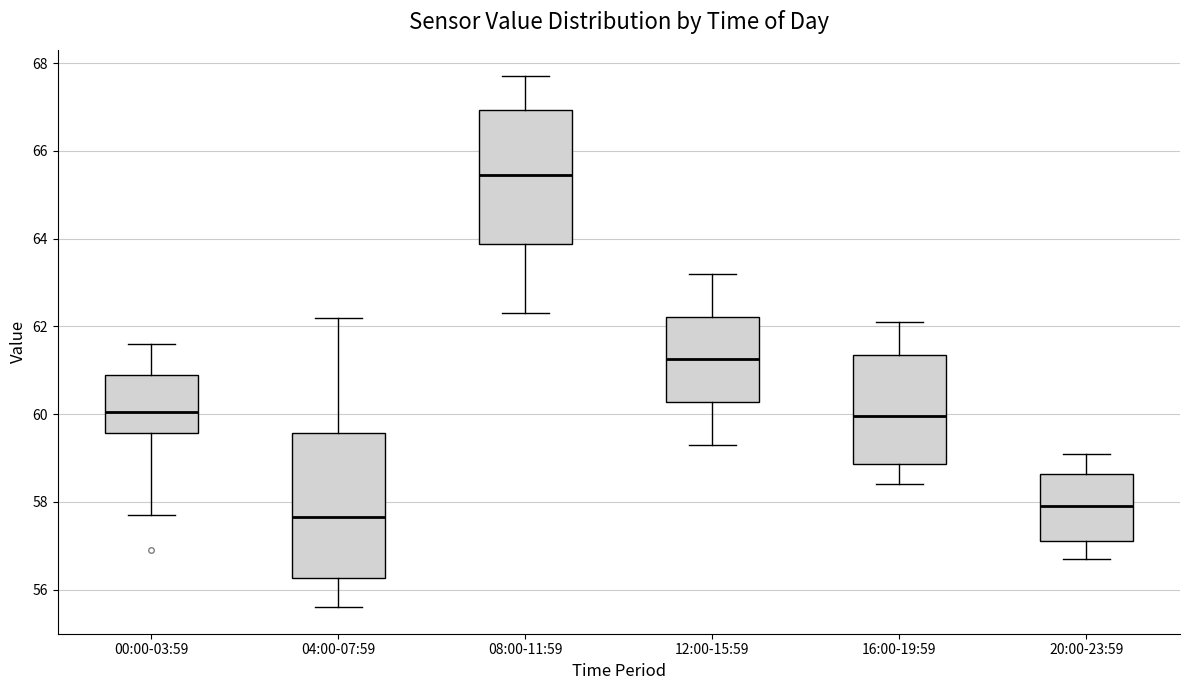

Which box's median line is the lowest?

04:00-07:59